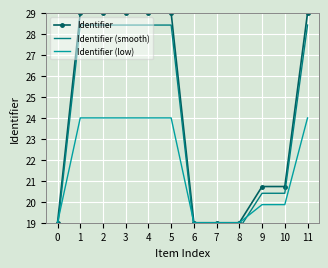

The Identifier series shows 37.8 at 4. True or false?

False